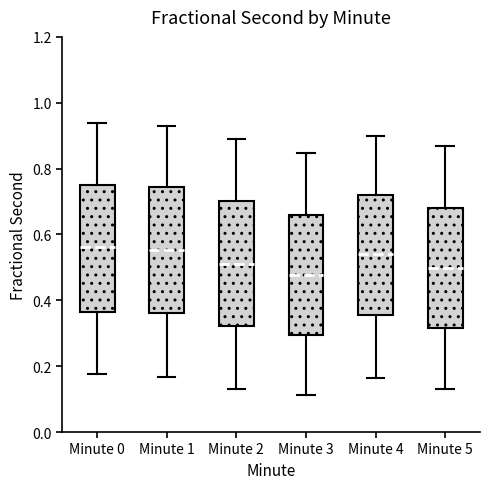

Reading left to right, read every box against the y-axis: the position of its median line, the range the box covers, and the ends of its whiskers. The values are not printed on the chart, so give them approximately, as read against the axis.

Minute 0: median 0.56, box 0.36 to 0.76, whiskers 0.18 to 0.94
Minute 1: median 0.56, box 0.36 to 0.74, whiskers 0.16 to 0.92
Minute 2: median 0.52, box 0.32 to 0.70, whiskers 0.14 to 0.90
Minute 3: median 0.48, box 0.30 to 0.66, whiskers 0.12 to 0.84
Minute 4: median 0.54, box 0.36 to 0.72, whiskers 0.16 to 0.90
Minute 5: median 0.50, box 0.32 to 0.68, whiskers 0.14 to 0.86